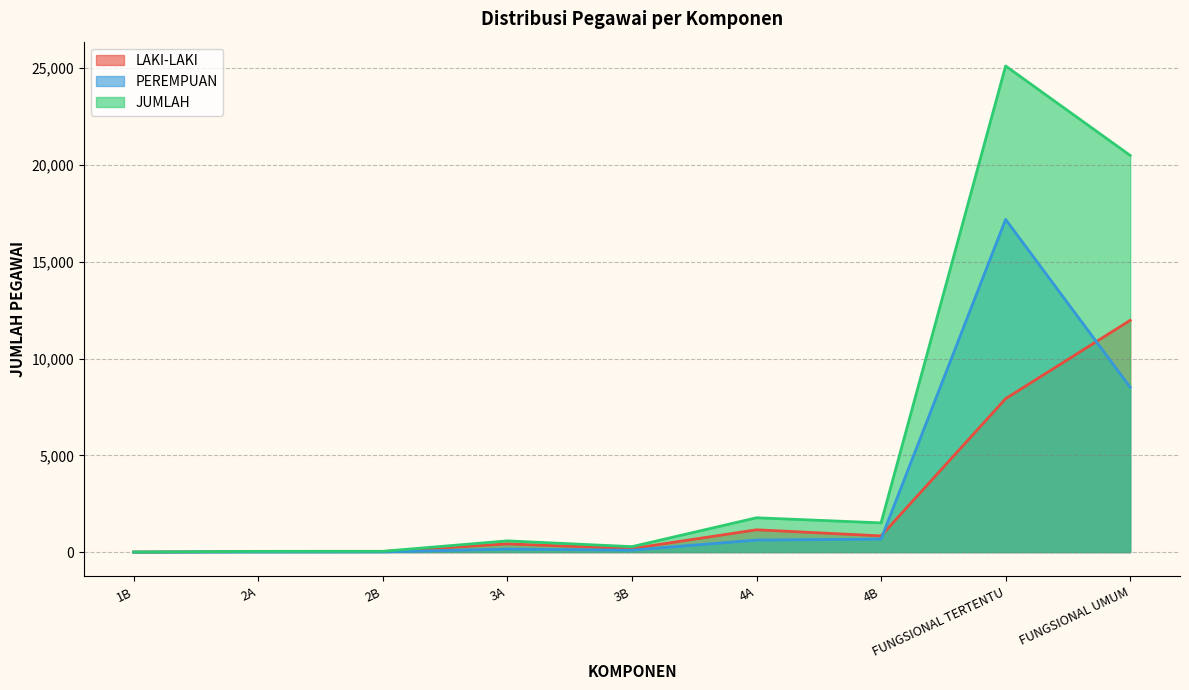

Between 2B and FUNGSIONAL UMUM, which series saw the biggest shift?

JUMLAH